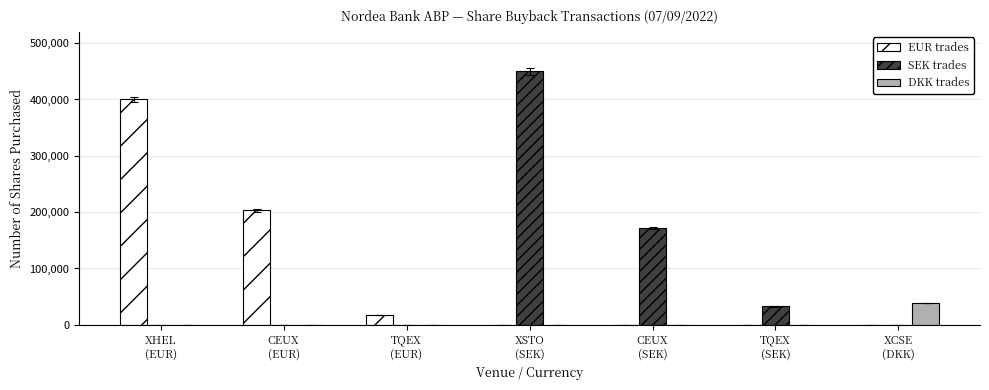

At which label does DKK trades reach its peak?

XCSE
(DKK)